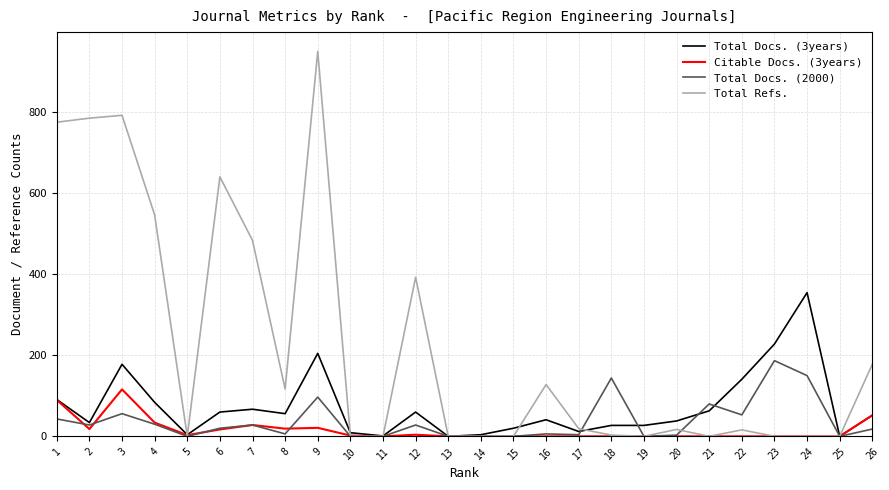

Rank the series by their maximum value, from lowest to highest.

Citable Docs. (3years), Total Docs. (2000), Total Docs. (3years), Total Refs.